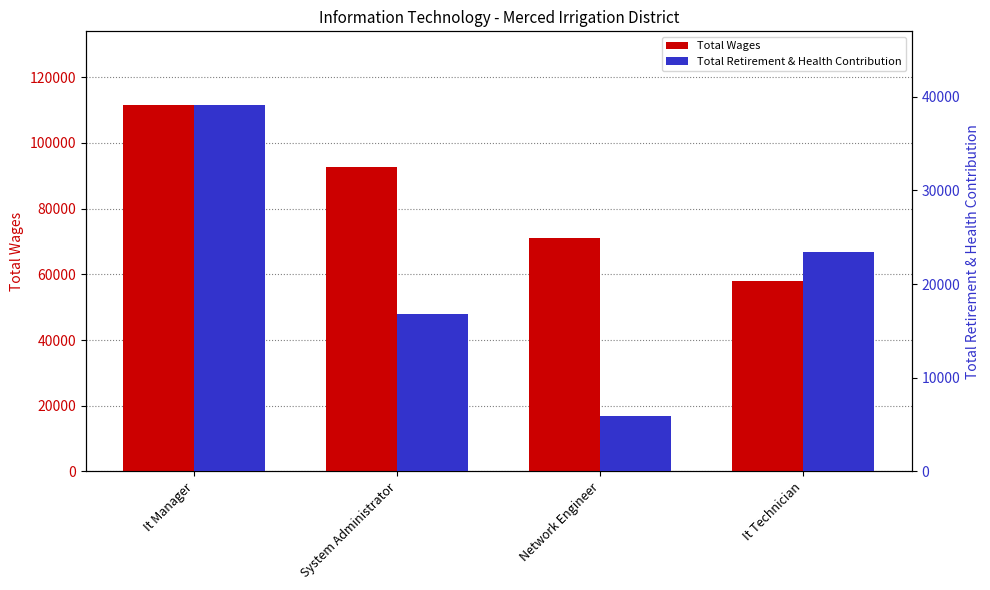

What is the difference between the maximum and second lowest values in the Total Retirement & Health Contribution series?

22286